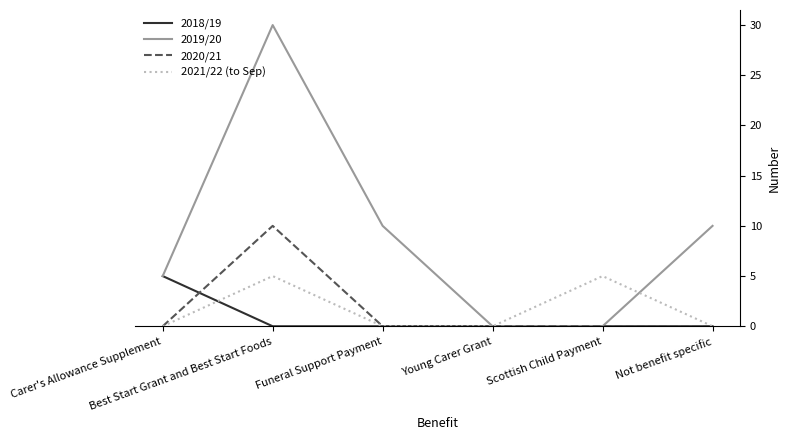

True or false: 2021/22 (to Sep) has a value of 0 at Young Carer Grant.

True